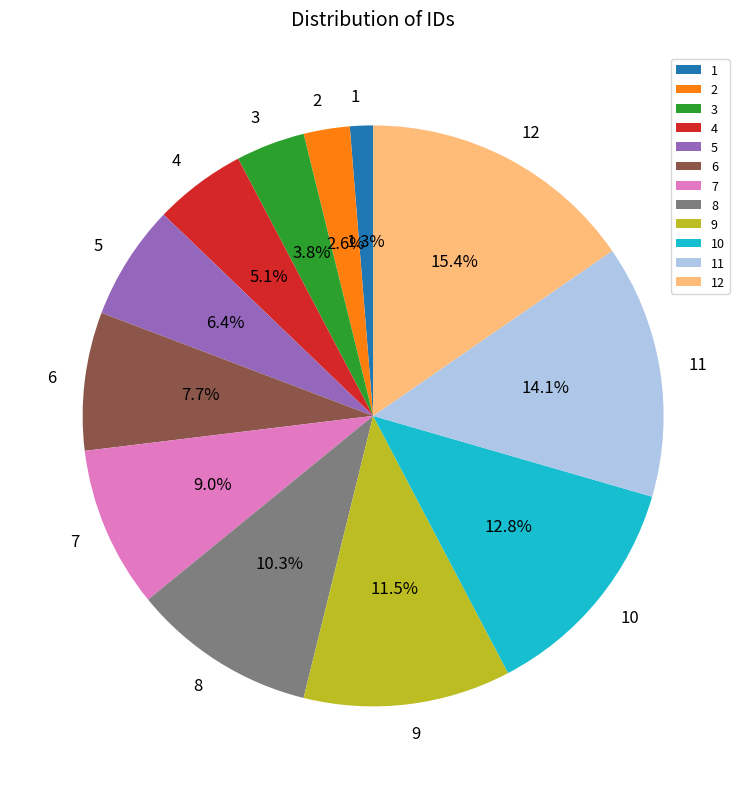

Between 6 and 3, which is larger?

6